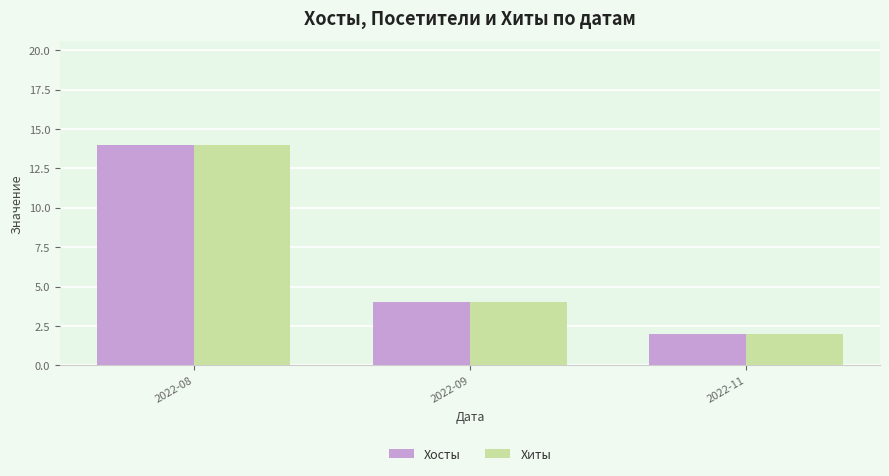

The Хосты series shows 5 at 2022-09. True or false?

False